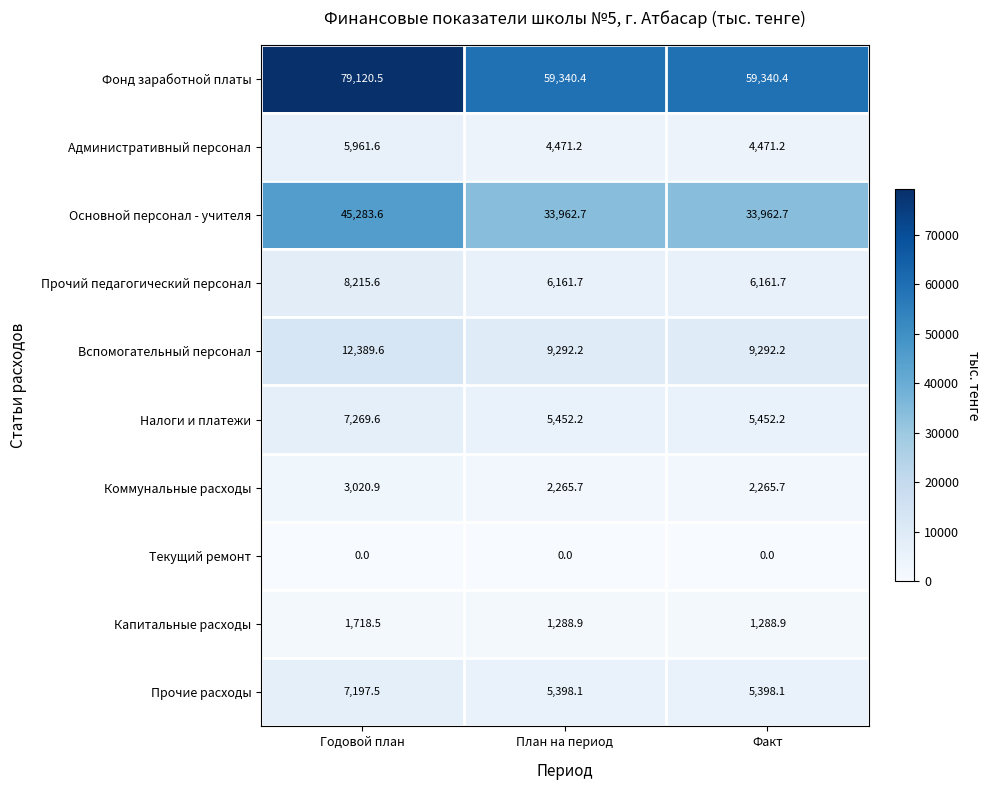

Reading left to right, list all the values displayed in this chart.

Фонд заработной платы: Годовой план=79120.5	План на период=59340.4	Факт=59340.4
Административный персонал: Годовой план=5961.6	План на период=4471.2	Факт=4471.2
Основной персонал - учителя: Годовой план=45283.6	План на период=33962.7	Факт=33962.7
Прочий педагогический персонал: Годовой план=8215.6	План на период=6161.7	Факт=6161.7
Вспомогательный персонал: Годовой план=12389.6	План на период=9292.2	Факт=9292.2
Налоги и платежи: Годовой план=7269.6	План на период=5452.2	Факт=5452.2
Коммунальные расходы: Годовой план=3020.9	План на период=2265.7	Факт=2265.7
Текущий ремонт: Годовой план=0.0	План на период=0.0	Факт=0.0
Капитальные расходы: Годовой план=1718.5	План на период=1288.9	Факт=1288.9
Прочие расходы: Годовой план=7197.5	План на период=5398.1	Факт=5398.1